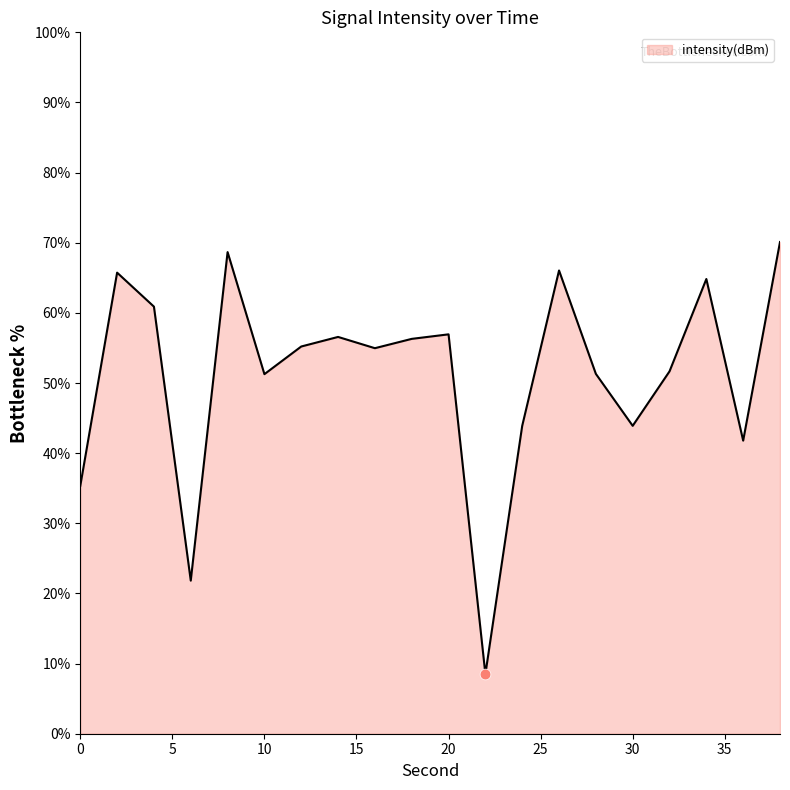

What is the maximum value shown in the chart?

70.1